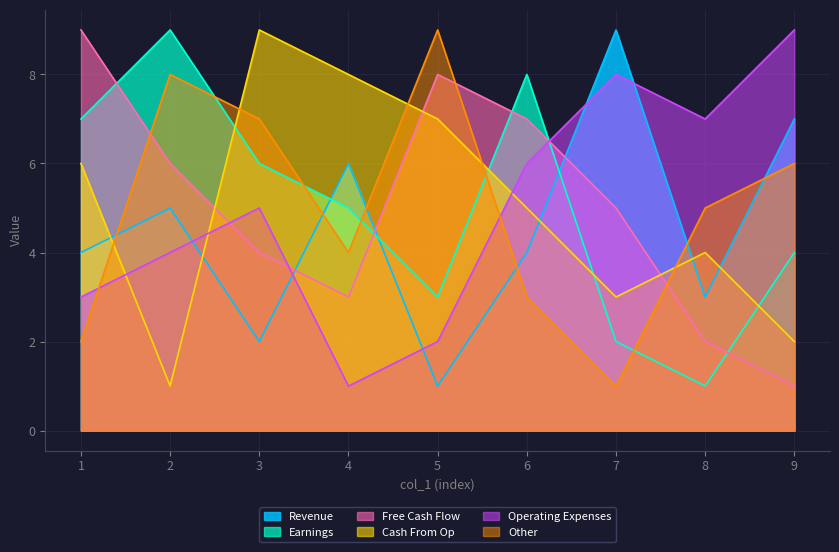

Where is col_4 nearest to the value 5?

7